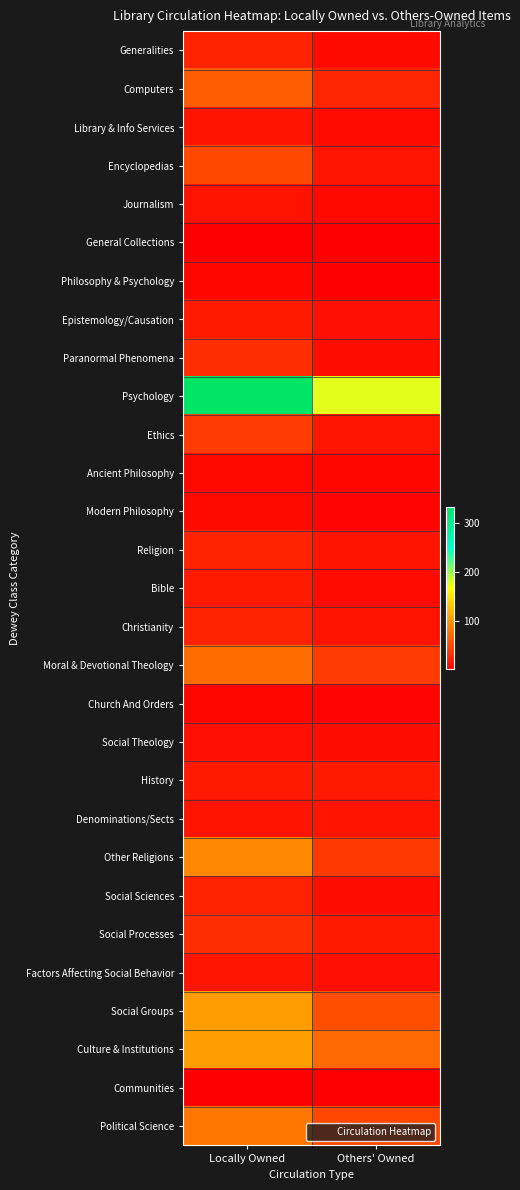

Which has a higher value, Others' Owned or Locally Owned?

Locally Owned